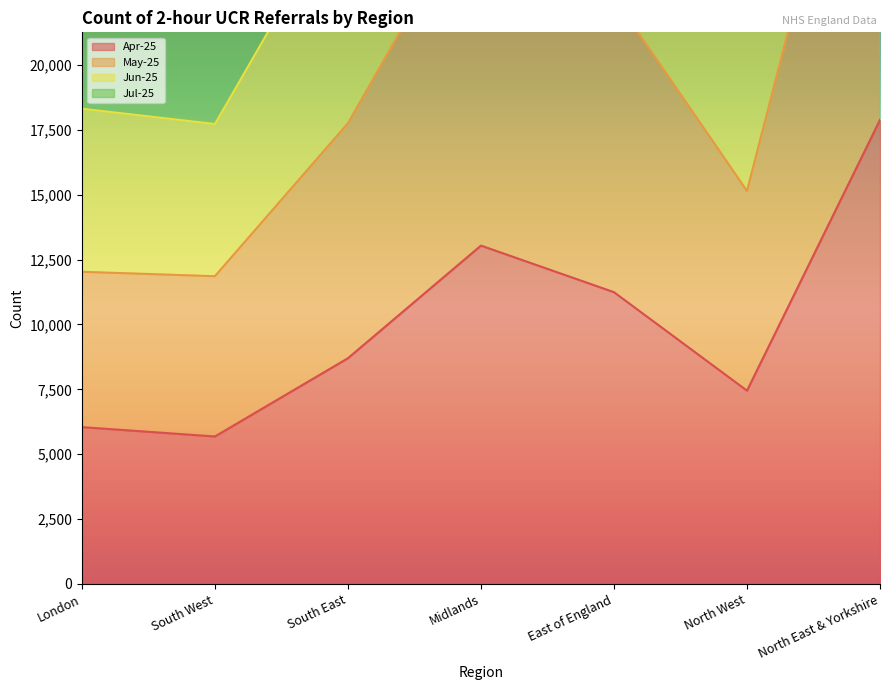

Is it true that Apr-25 equals 17885 at North East & Yorkshire?

True